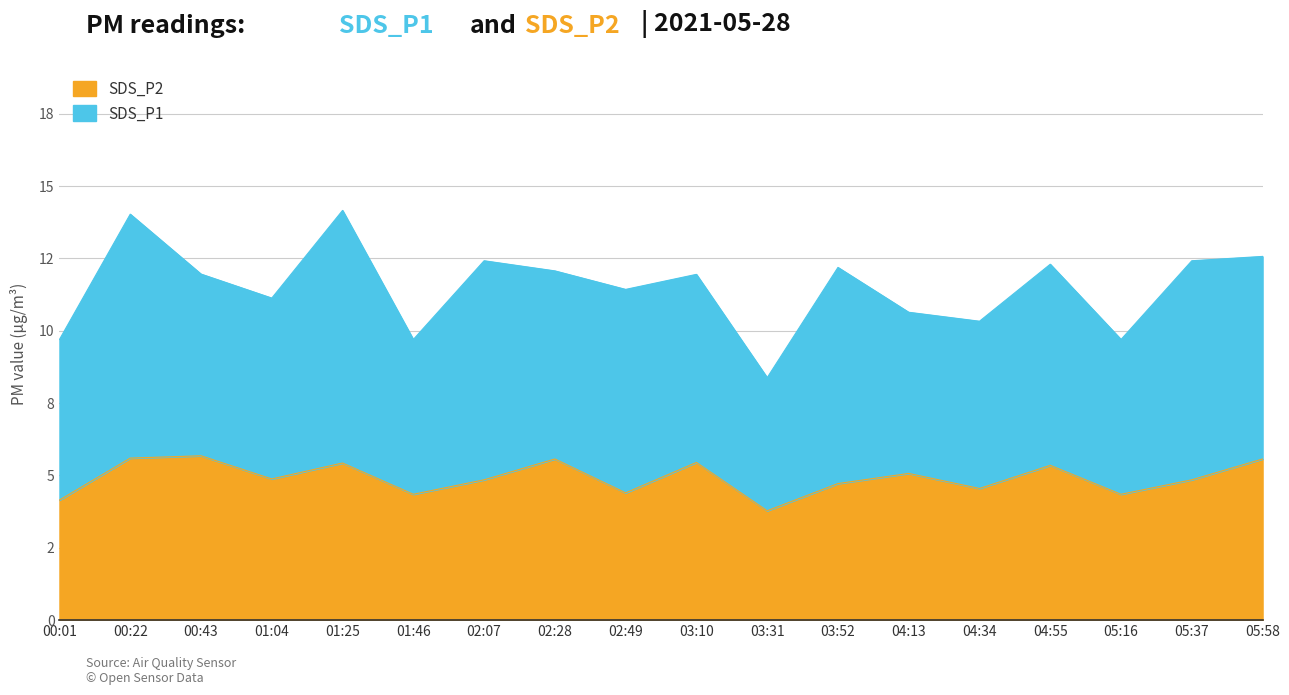

Rank the categories by value from lowest to highest.

03:31, 00:01, 01:46, 05:16, 02:49, 04:34, 03:52, 02:07, 05:37, 01:04, 04:13, 04:55, 01:25, 03:10, 02:28, 05:58, 00:22, 00:43